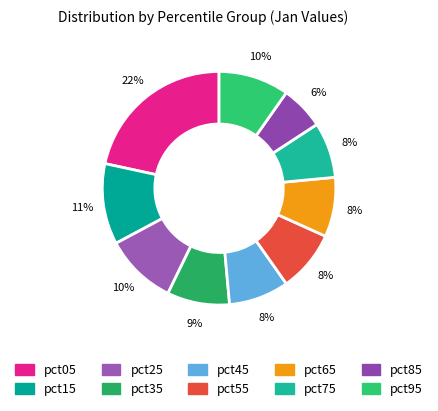

How many slices are in this pie chart?

10